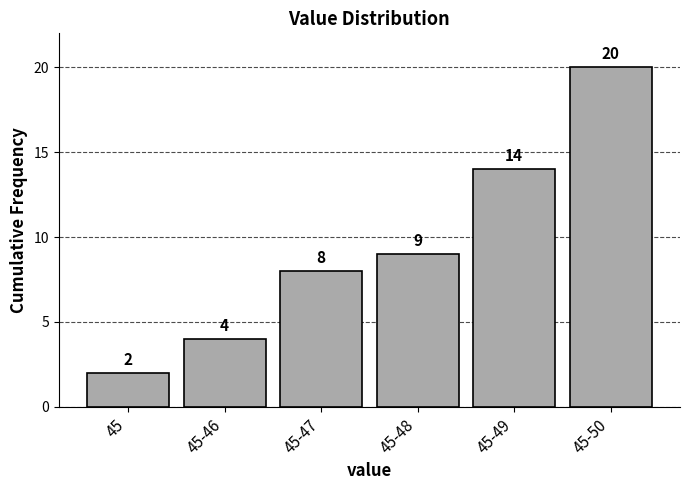

Reading left to right, extract all data points from this chart.

45=2	45-46=4	45-47=8	45-48=9	45-49=14	45-50=20